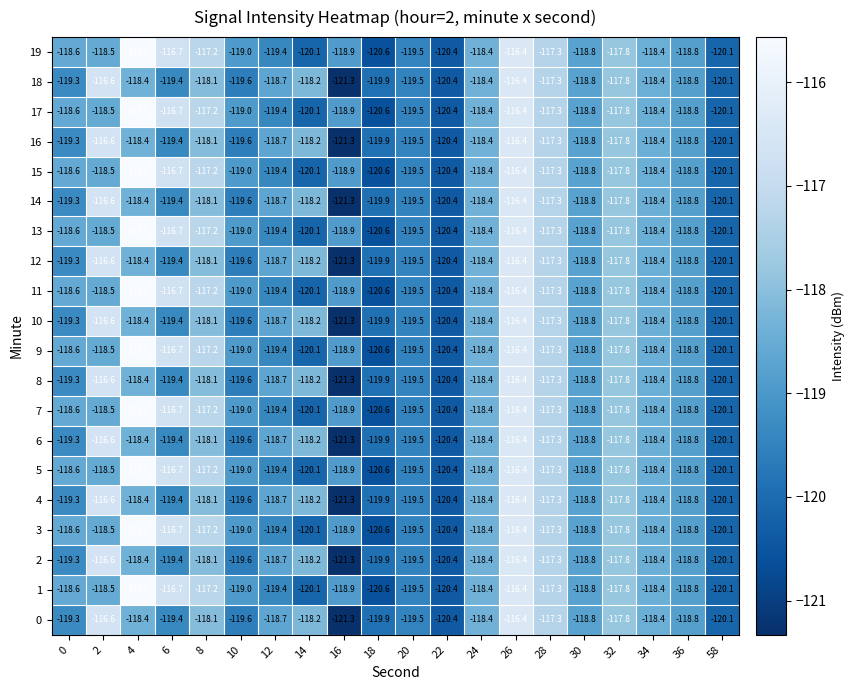

True or false: 10 has a value of -215.5 at 16.

False